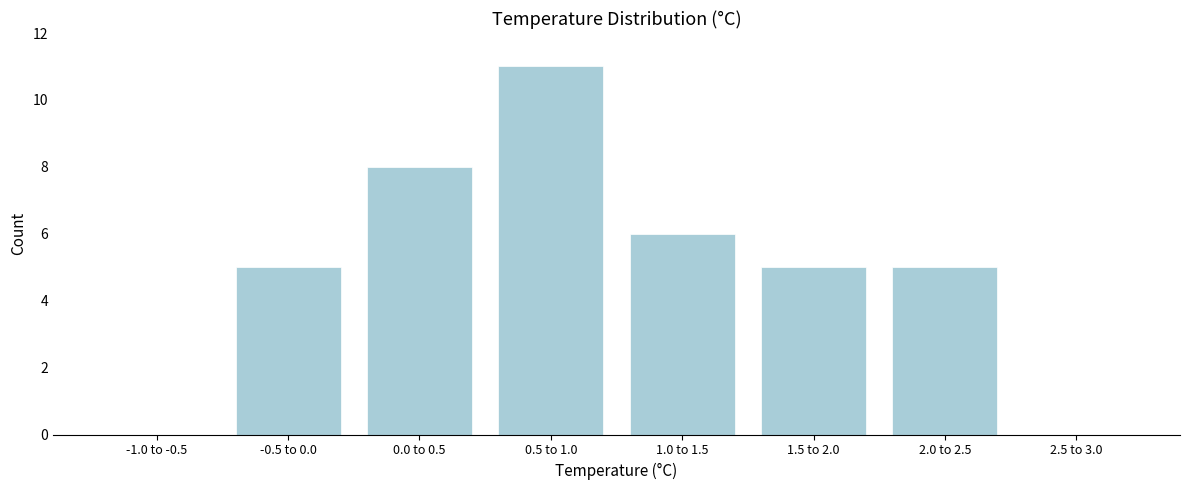

Reading left to right, transcribe all the data shown in this chart.

-1.0 to -0.5=0	-0.5 to 0.0=5	0.0 to 0.5=8	0.5 to 1.0=11	1.0 to 1.5=6	1.5 to 2.0=5	2.0 to 2.5=5	2.5 to 3.0=0